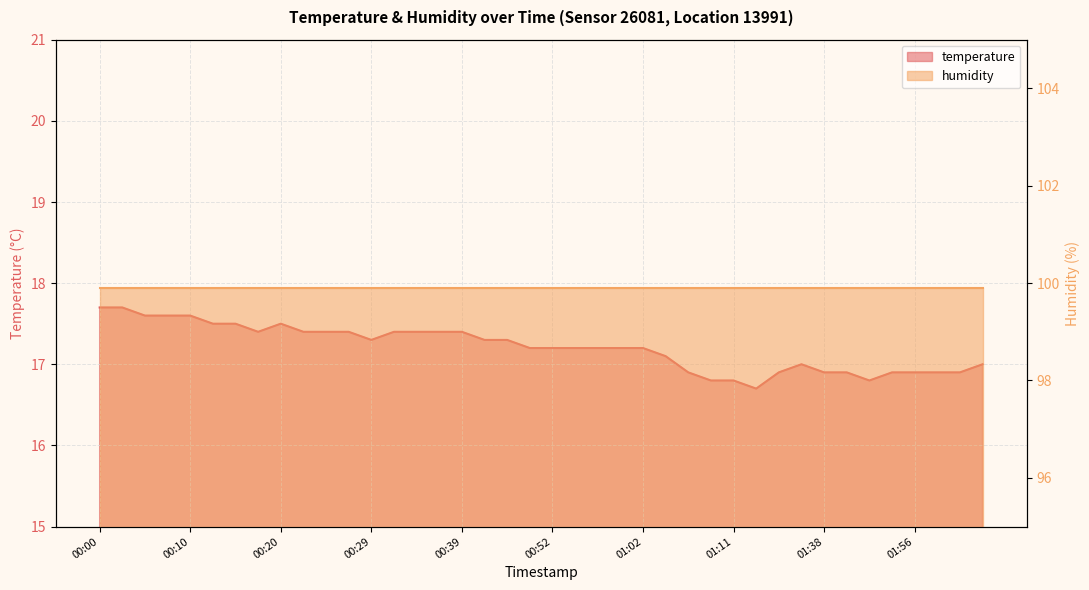

What is the average value?

17.2